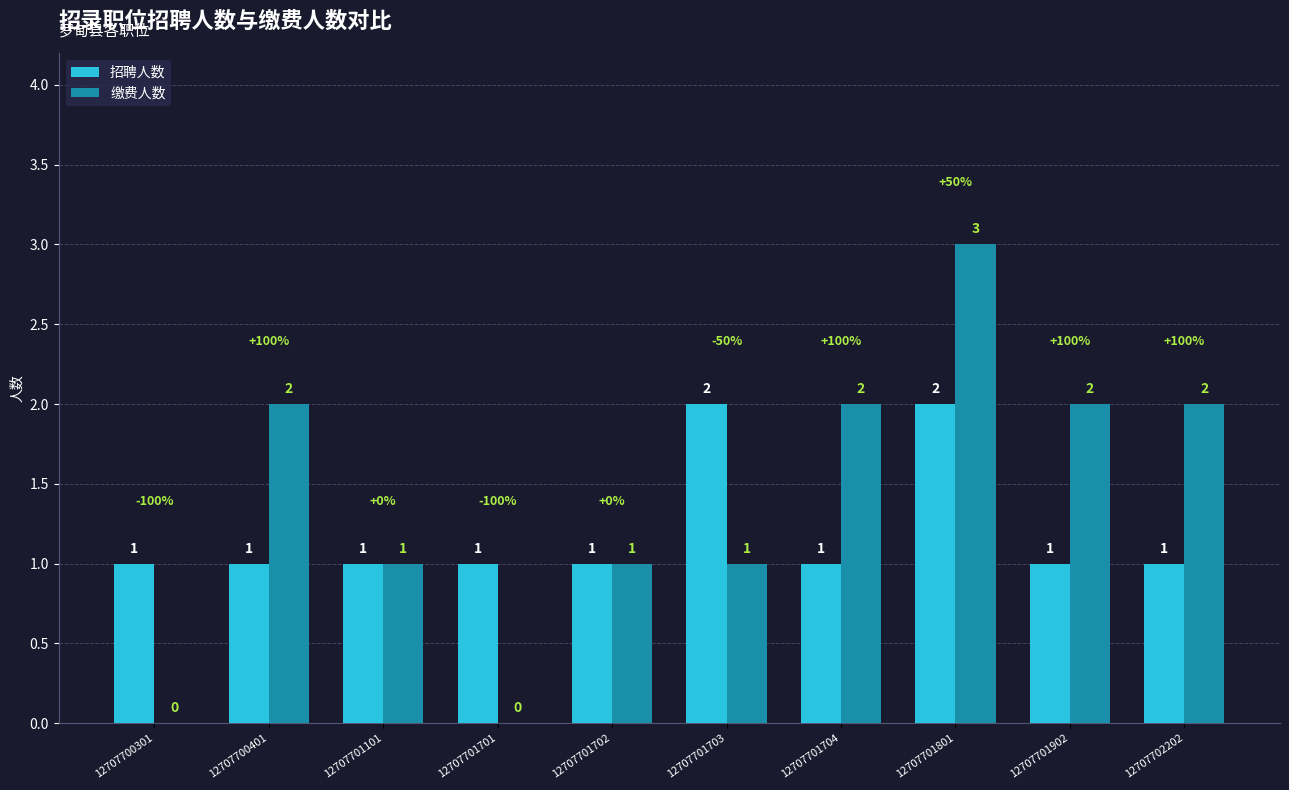

What is the sum of all 招聘人数 values?

12